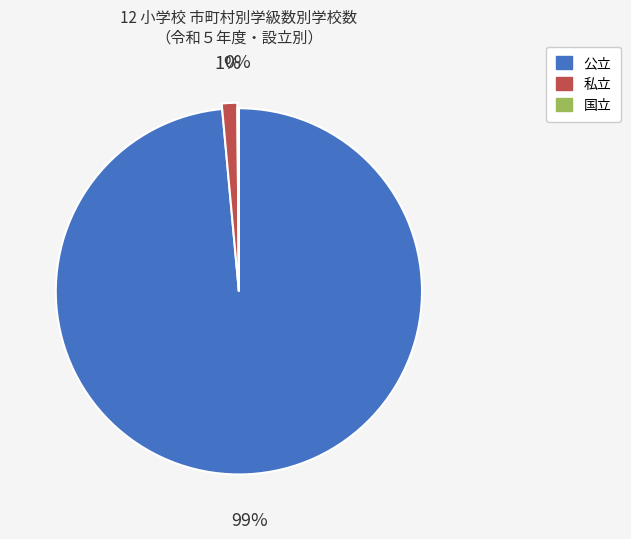

Rank the categories by value from lowest to highest.

国立, 私立, 公立